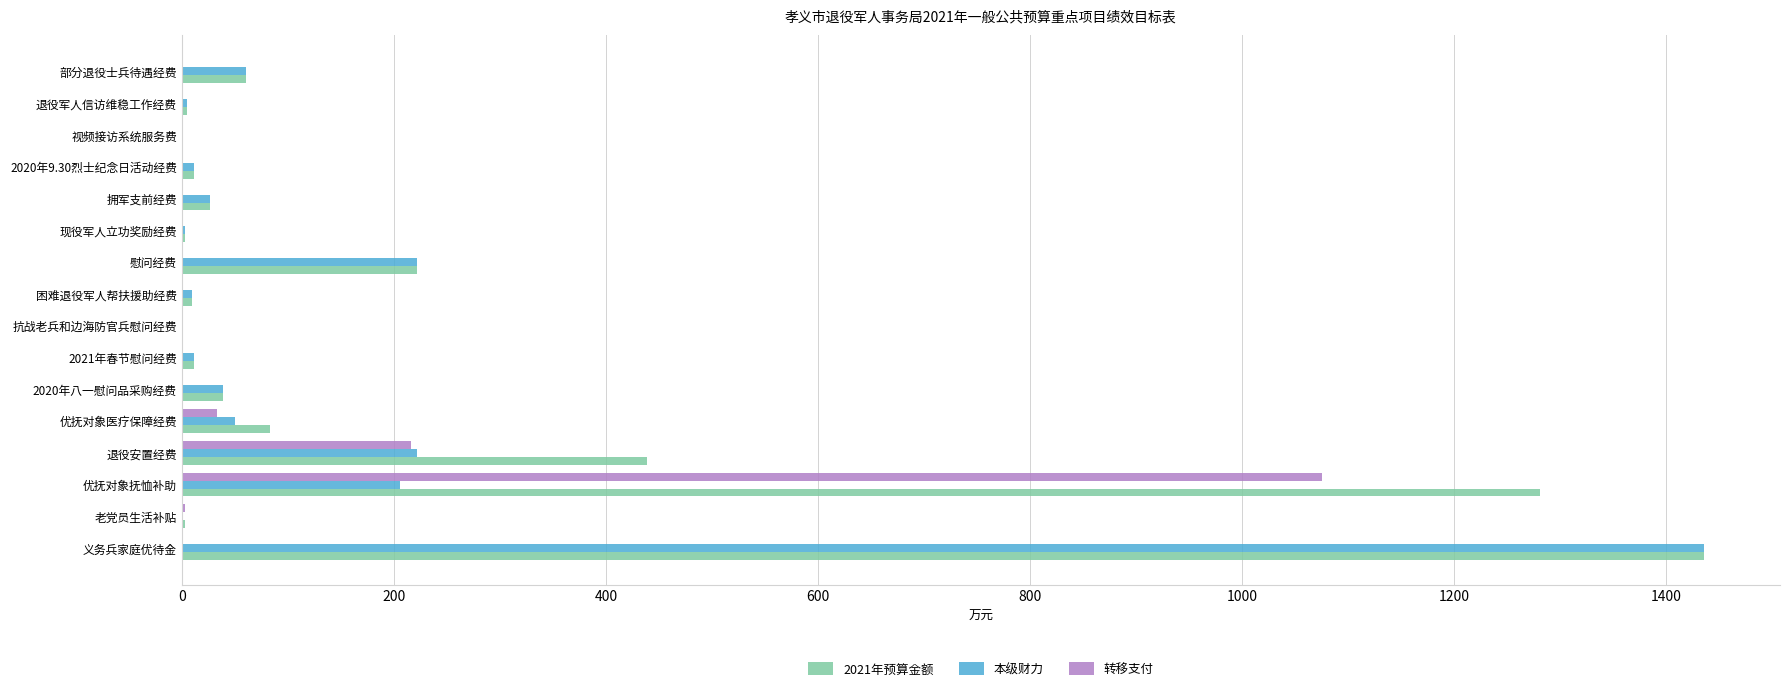

At which category is the sum across all series the highest?

义务兵家庭优待金